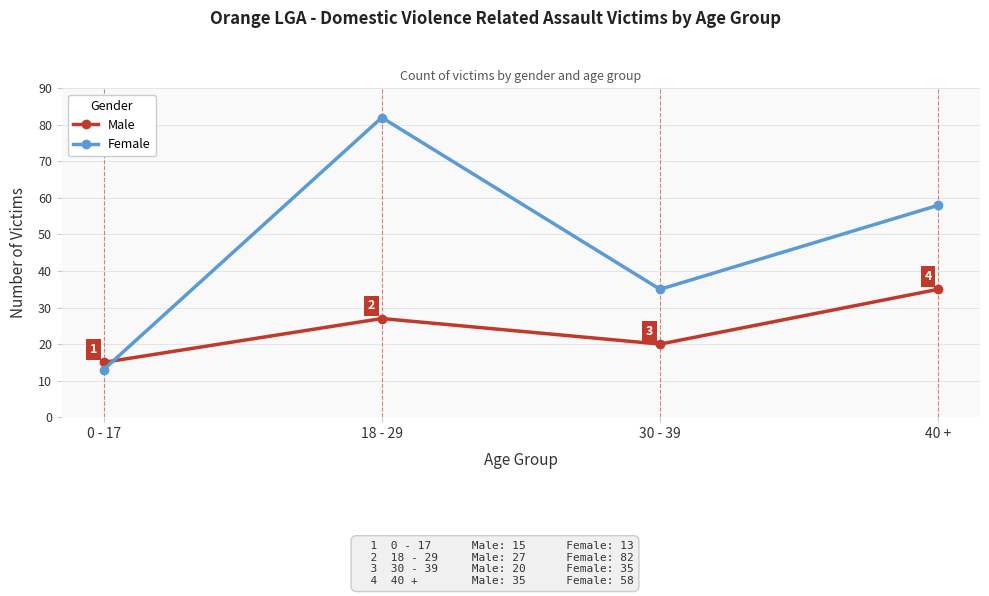

What is the average value of the Female series?

47